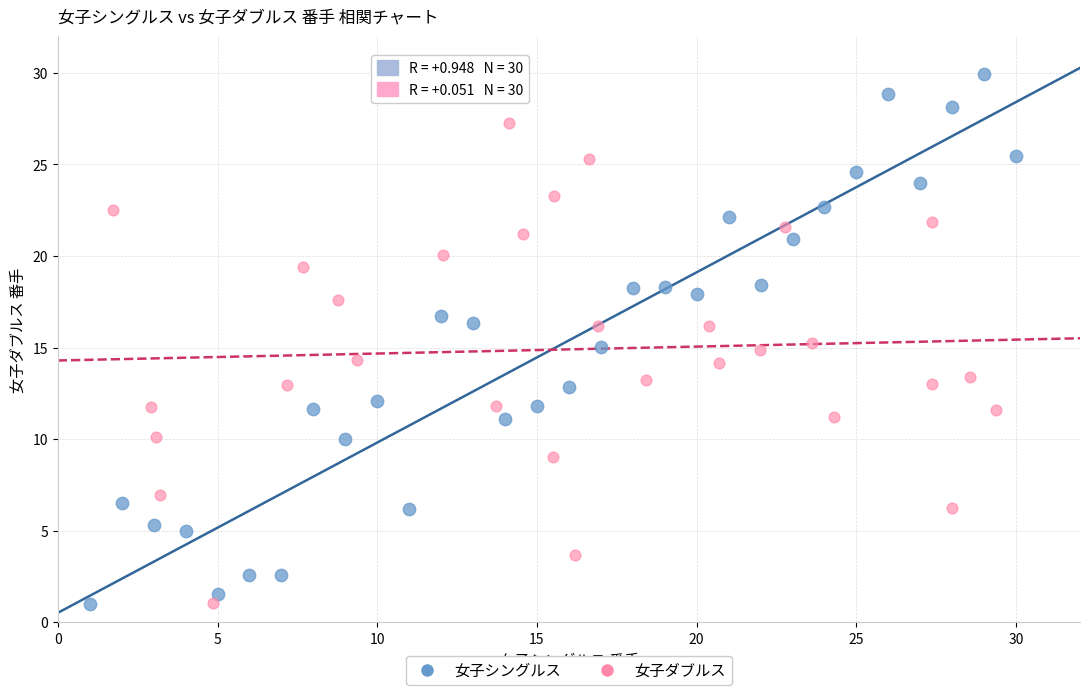

Which series has the widest spread of Y values?

女子シングルス